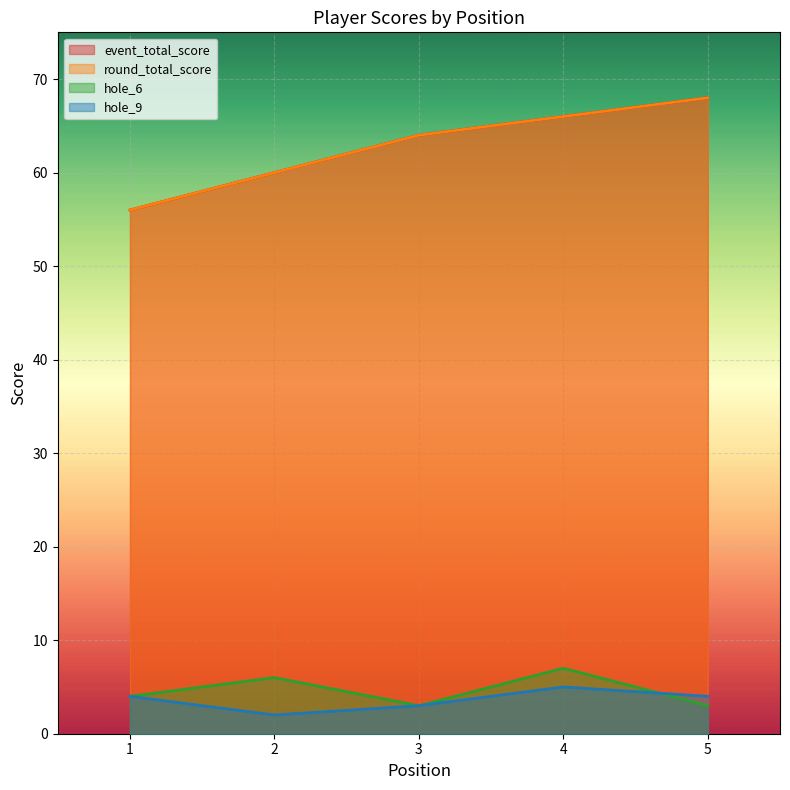

Does the chart display data point markers on the line(s)?

No